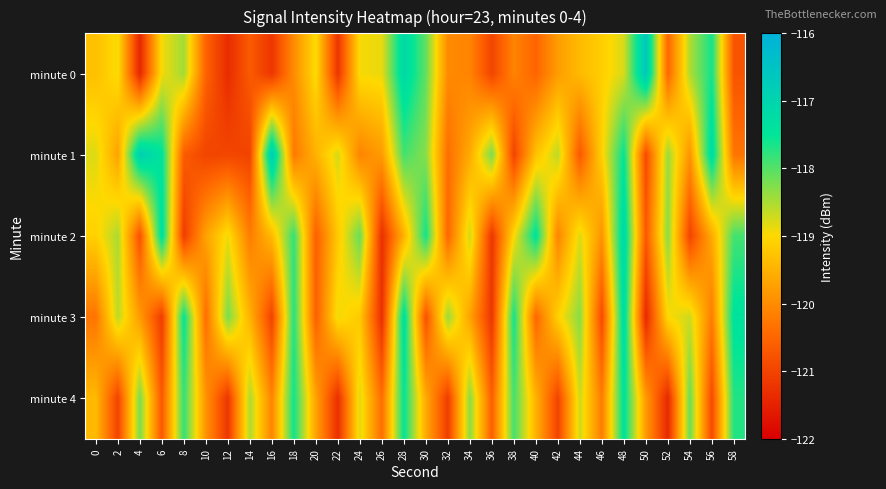

Which series changed the most between 46 and 50?

minute 0